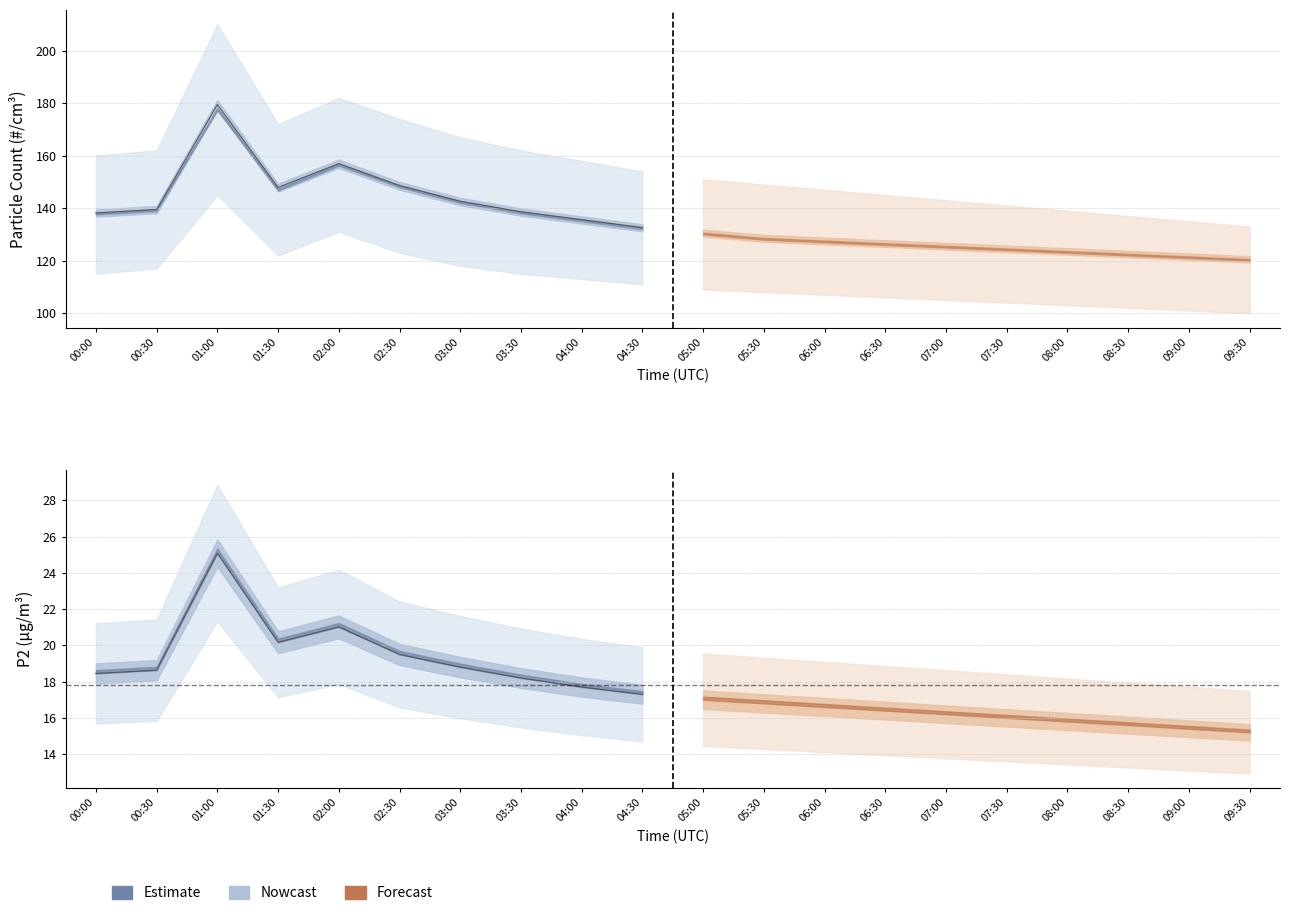

What is the average value of the P2 estimate series?

19.5